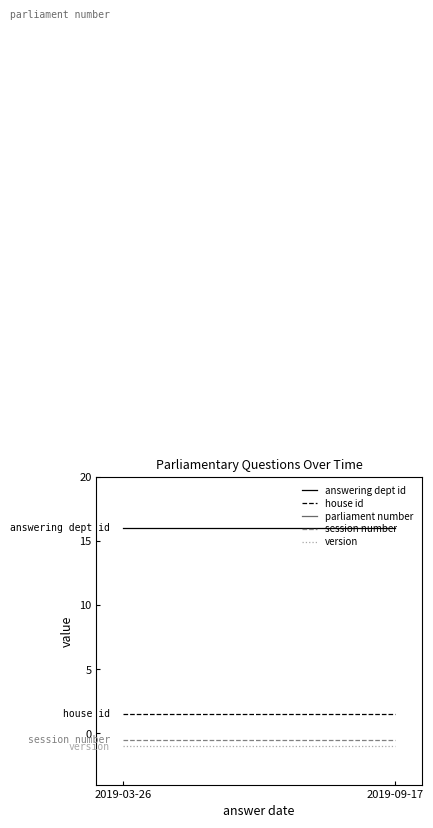

True or false: parliament number and house id cross at least once.

False